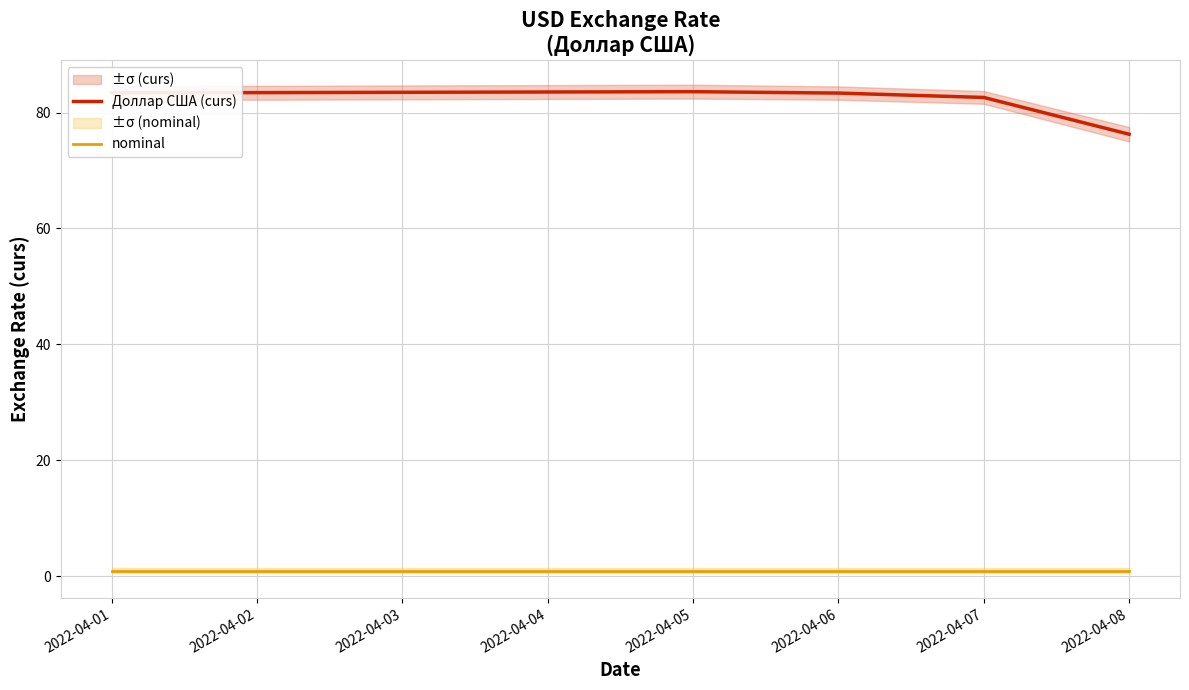

True or false: Доллар США (curs) and nominal cross at least once.

False